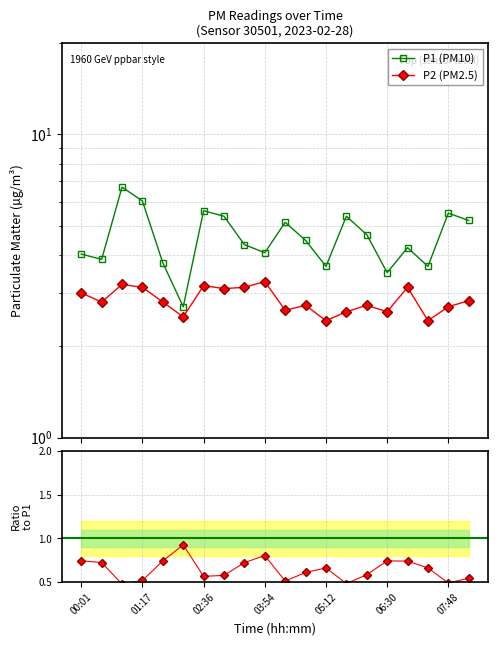

List the labels in order of P2 (PM2.5) value, smallest first.

12, 17, 06:30, 13, 15, 10, 18, 11, 14, 01:17, 05:12, 19, 00:01, 7, 03:54, 8, 16, 07:48, 02:36, 9